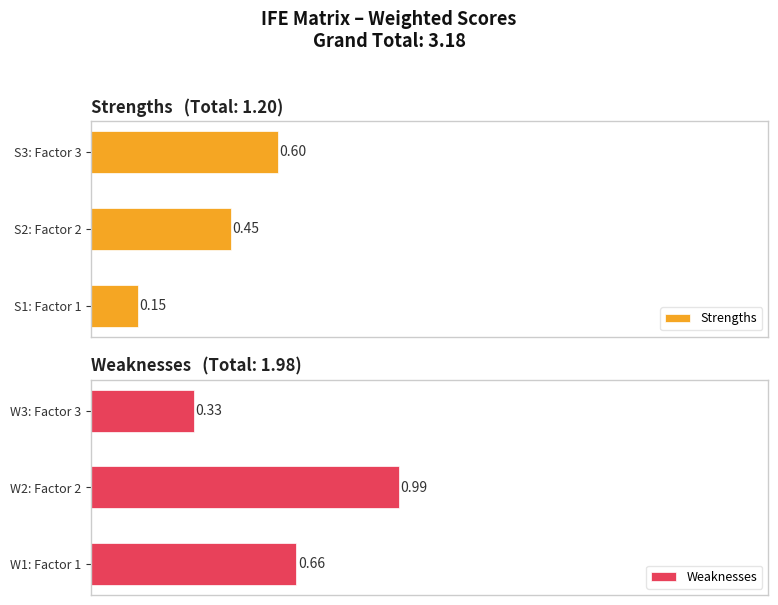

At which label is Weaknesses closest to 0?

W3: Factor 3